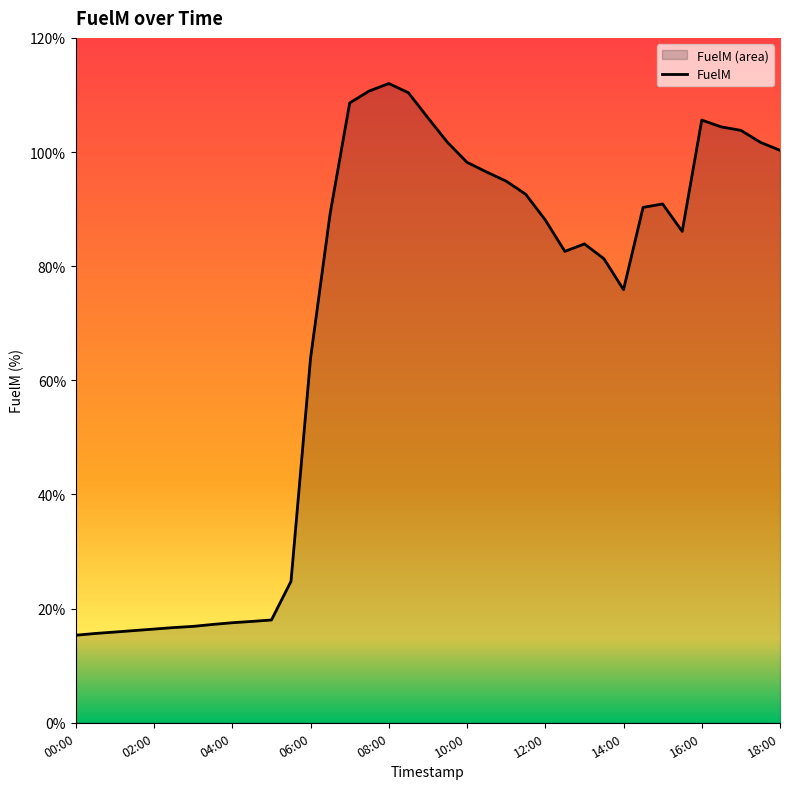

What is the maximum value shown in the chart?

112.0